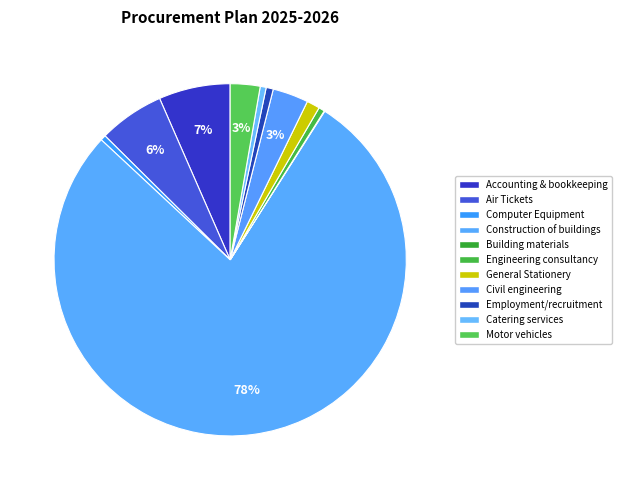

To the nearest percent, what is the average slice percentage?

9%